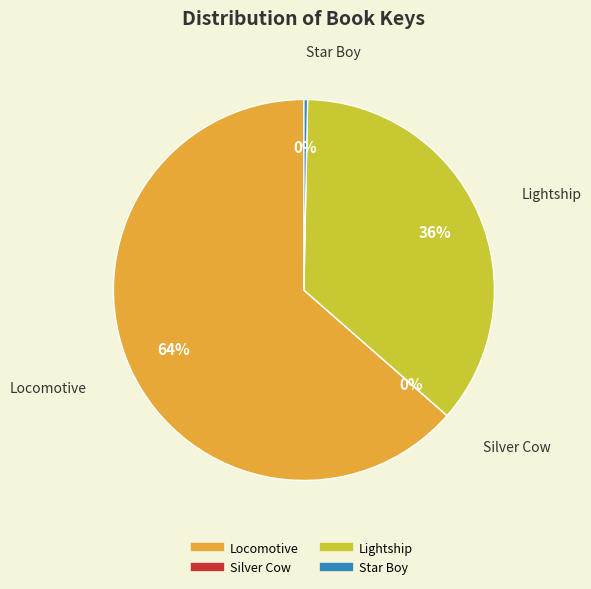

Approximately how many times larger is the value at Lightship compared to Star Boy?

117.2